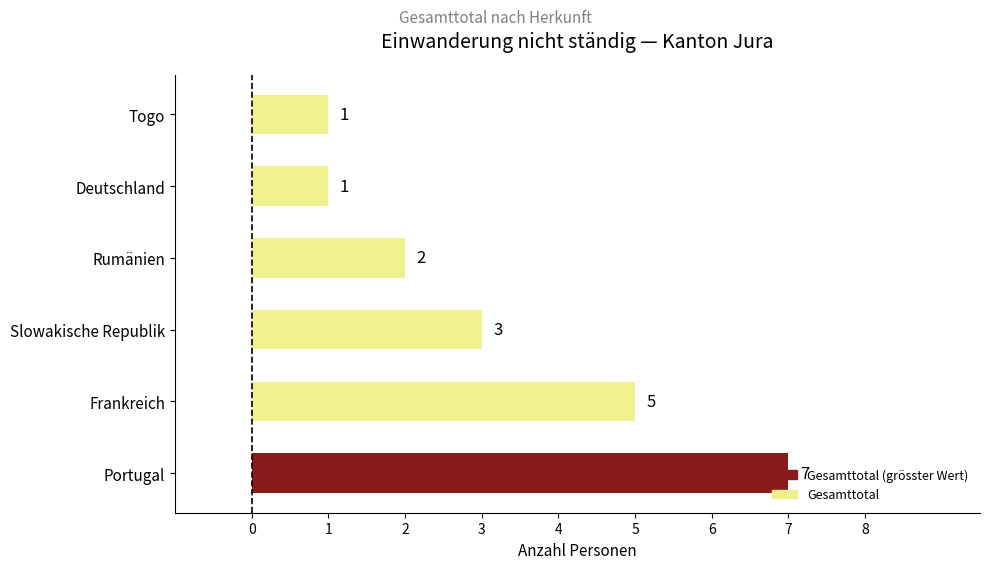

Read the value at Slowakische Republik.

3